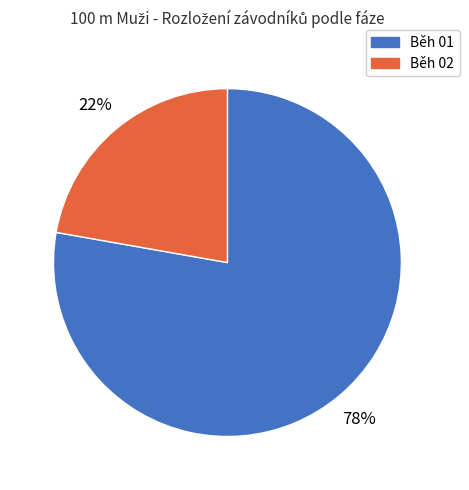

Count the number of slices in the pie.

2